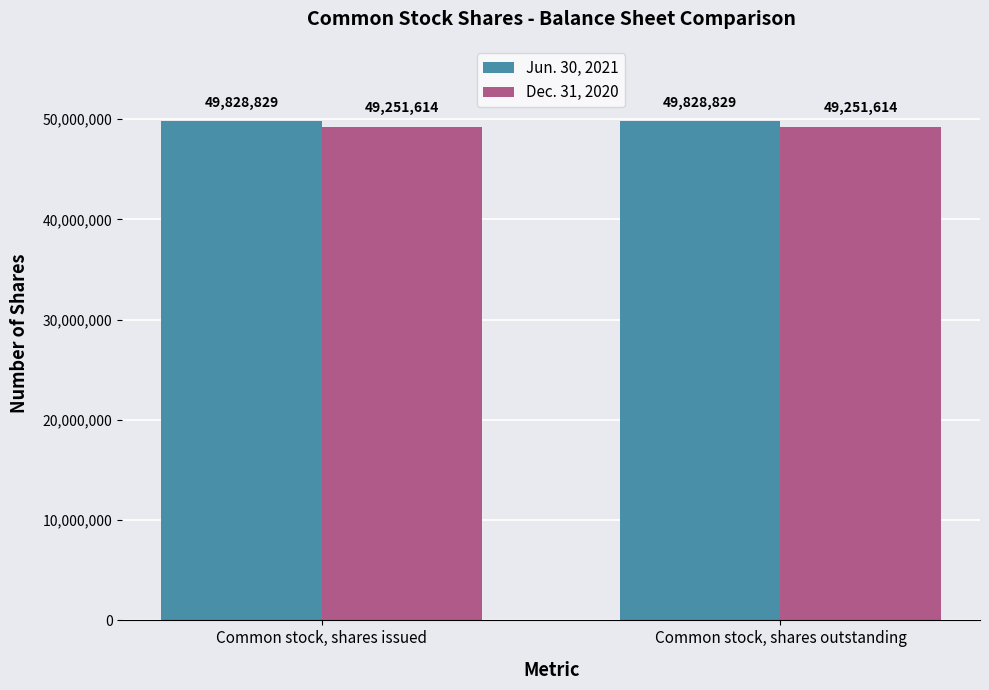

At how many categories does at least one series exceed 49526068?

2